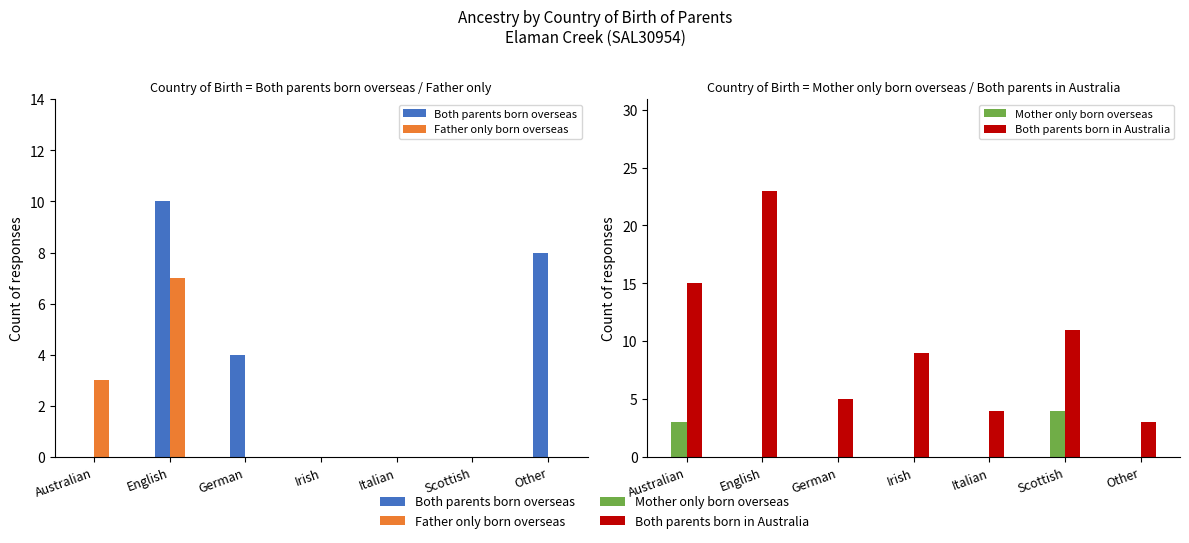

How many bars are there in each group?

4